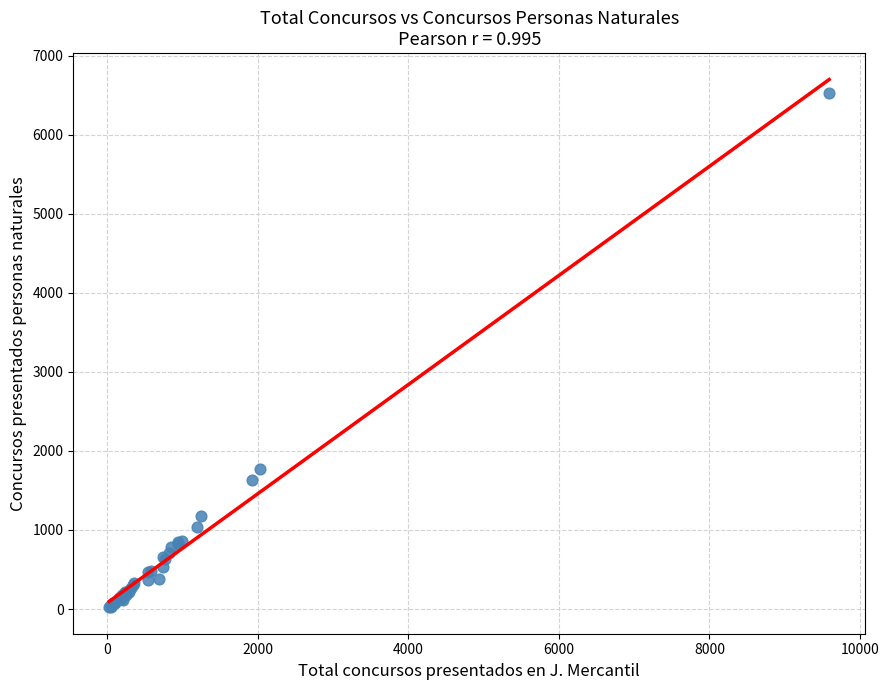

What Y value in the scatter plot is closest to 3271?

1769